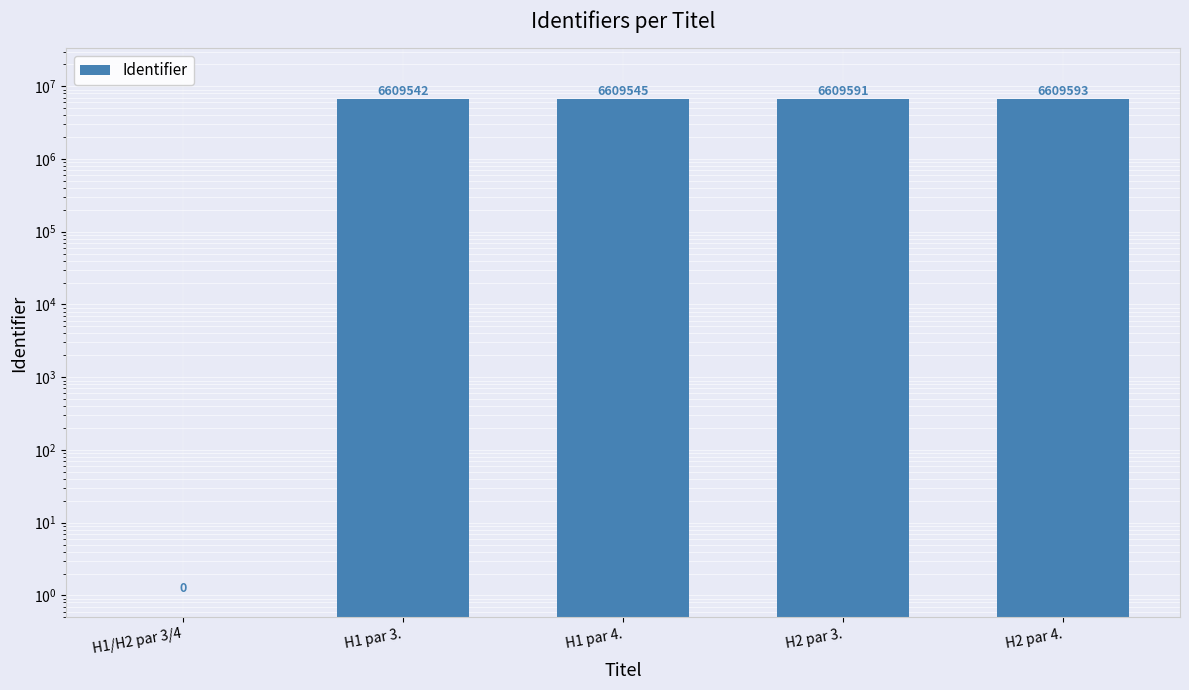

The value at H2 par 3. is 6609591. True or false?

True